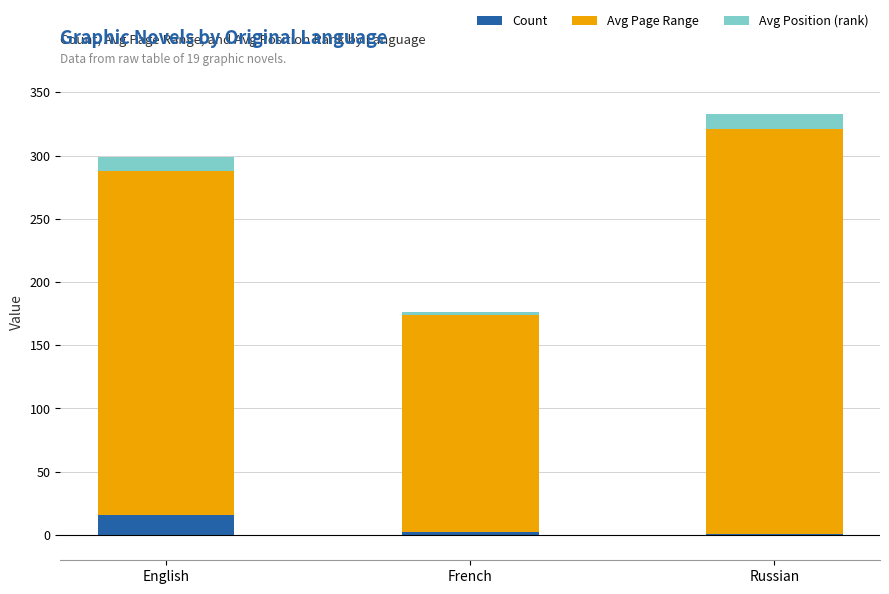

What is the total value across all series at French?

176.0